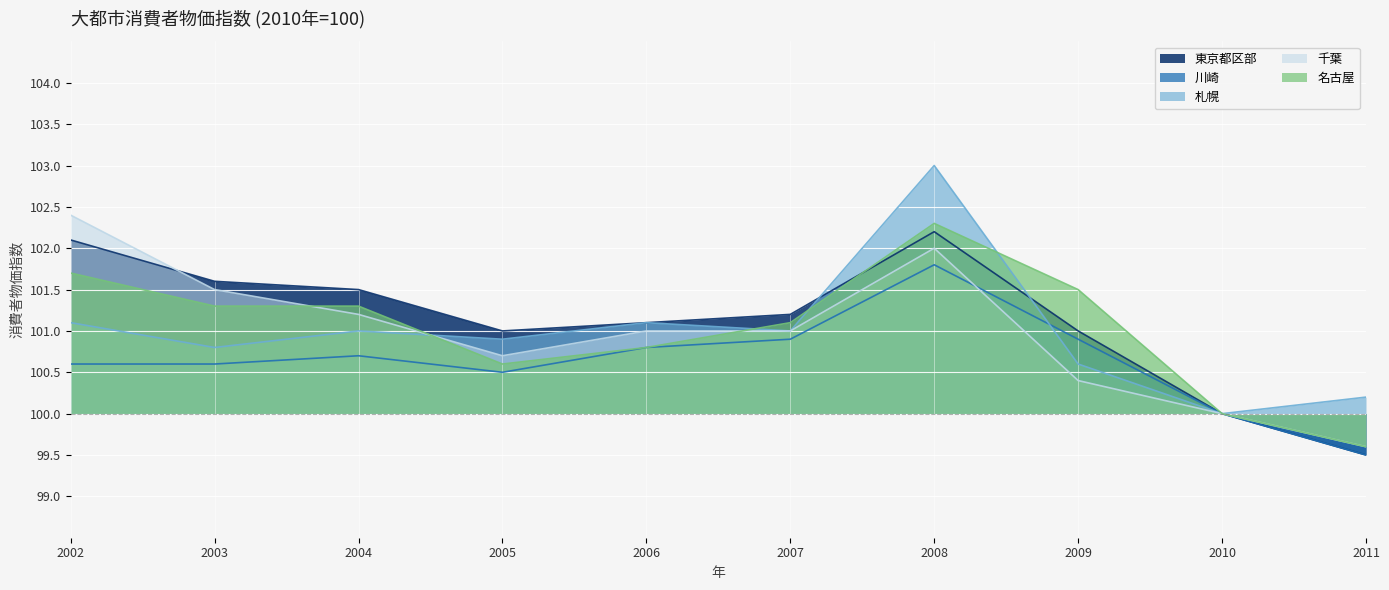

How many times do 札幌 and 名古屋 cross each other?

4